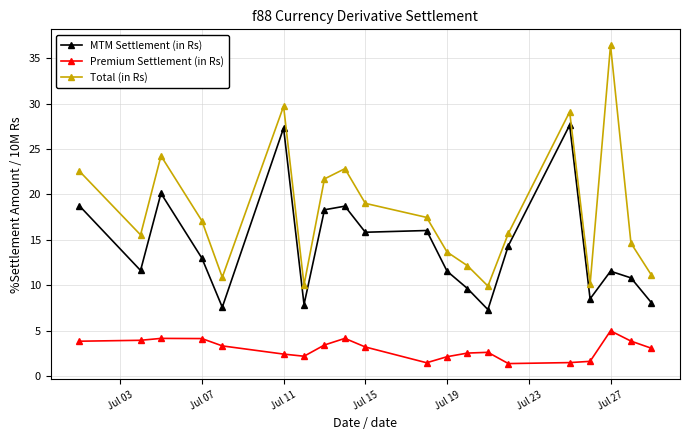

True or false: Premium Settlement (in Rs) and Total (in Rs) intersect in this chart.

False